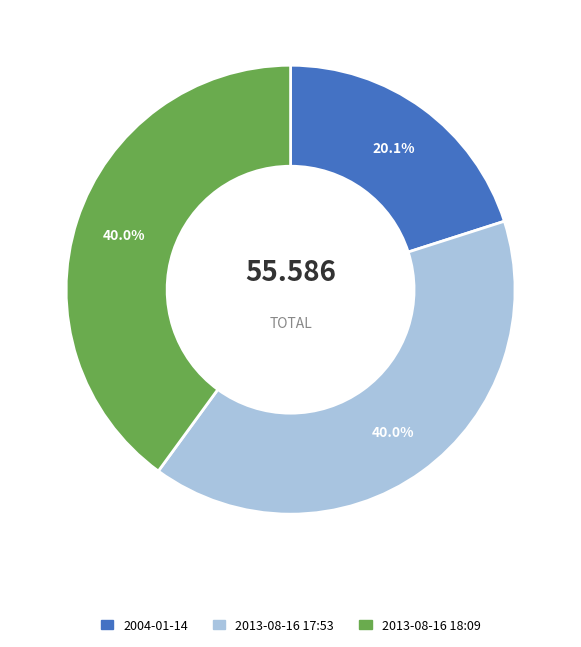

Approximately how many times larger is the value at 2004-01-14 compared to 2013-08-16 18:09?

0.5